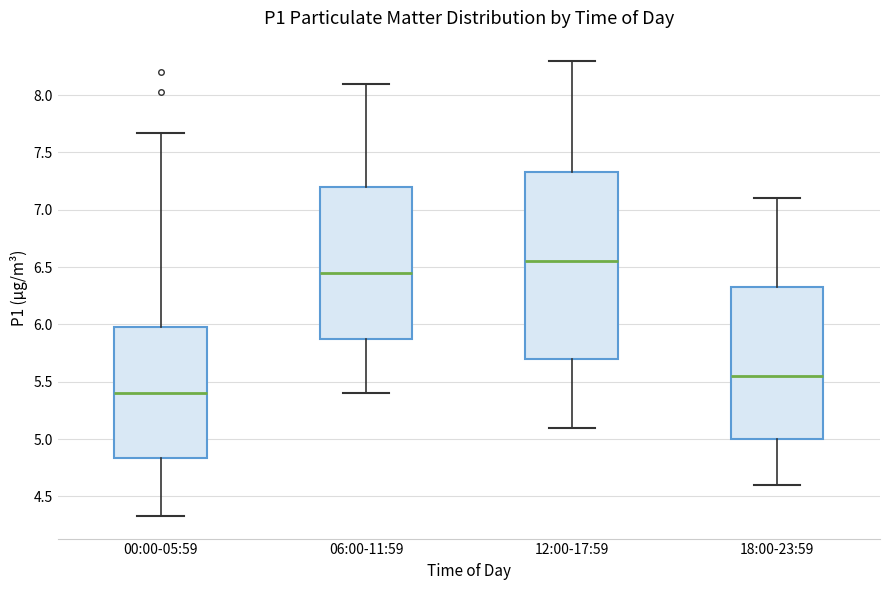

Comparing the boxes themselves (not the whiskers), which one is the tallest?

12:00-17:59